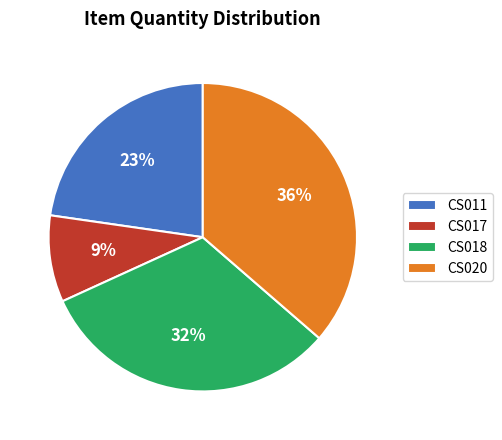

To the nearest percent, what is the difference between the CS011 and CS017 slice percentages?

14%